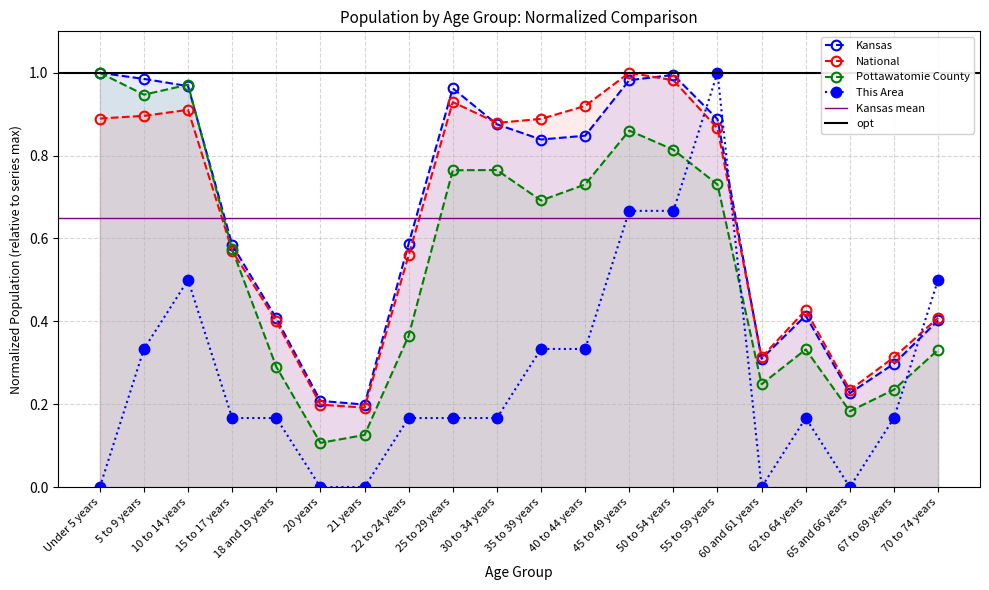

At which label is Pottawatomie County closest to 0?

20 years